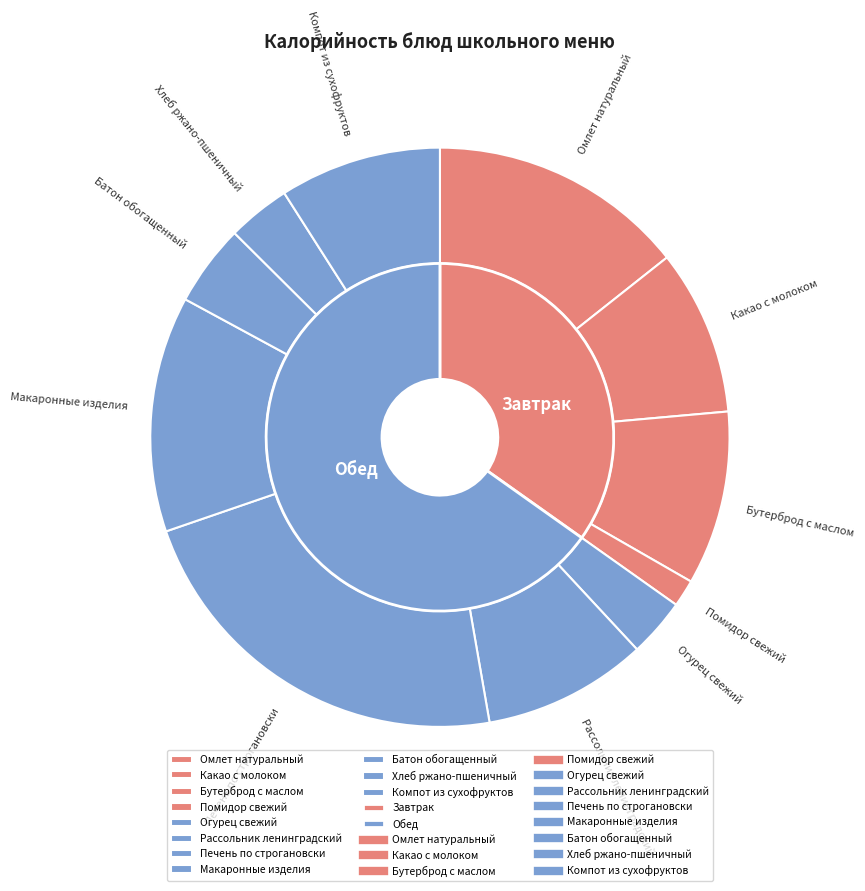

To the nearest percent, what percentage of the pie is Какао с молоком?

9%